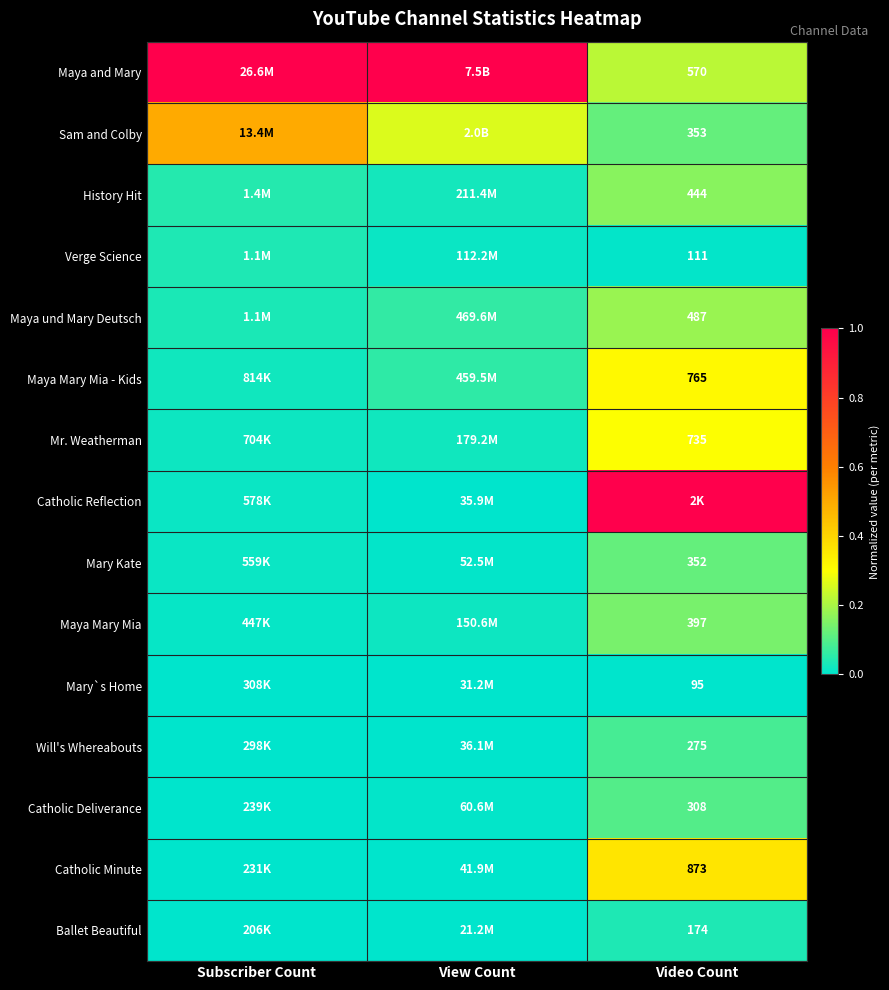

At which label does Mr. Weatherman reach its minimum?

Subscriber Count